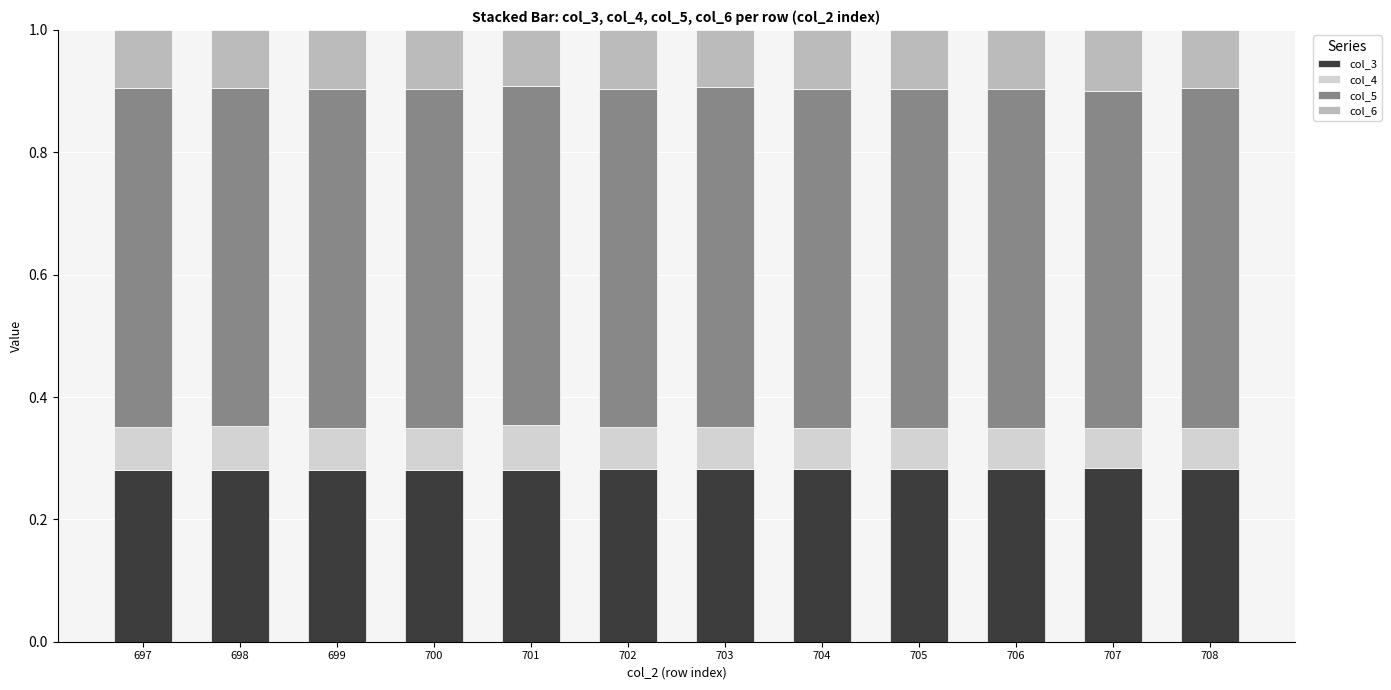

How many col_3 values are between 0 and 1?

12